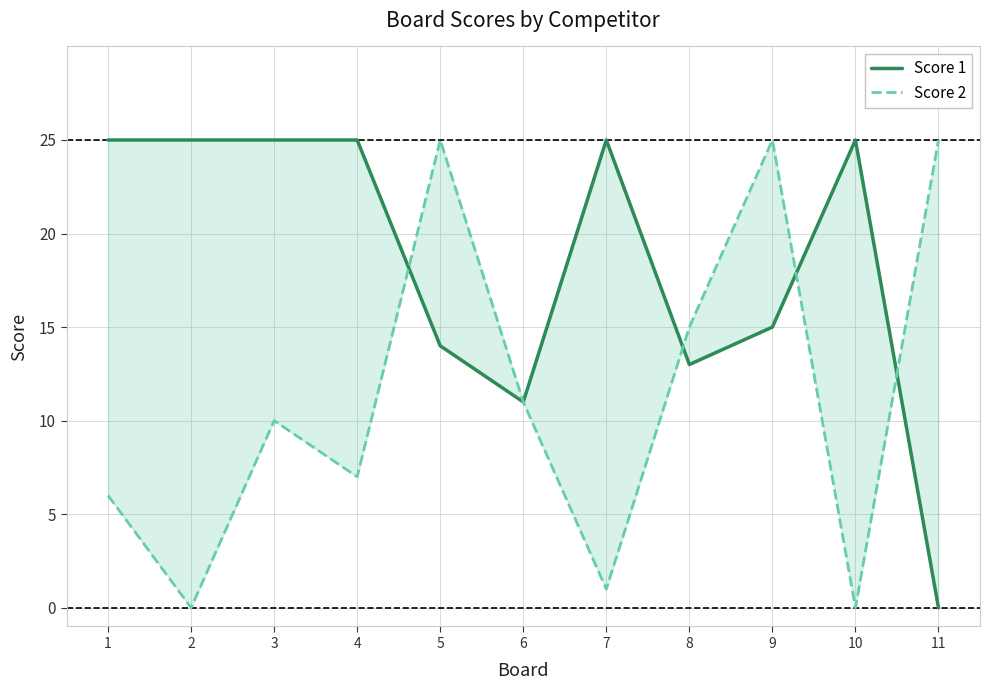

What value does the Score 1 series have at 8, to the nearest 5?

15